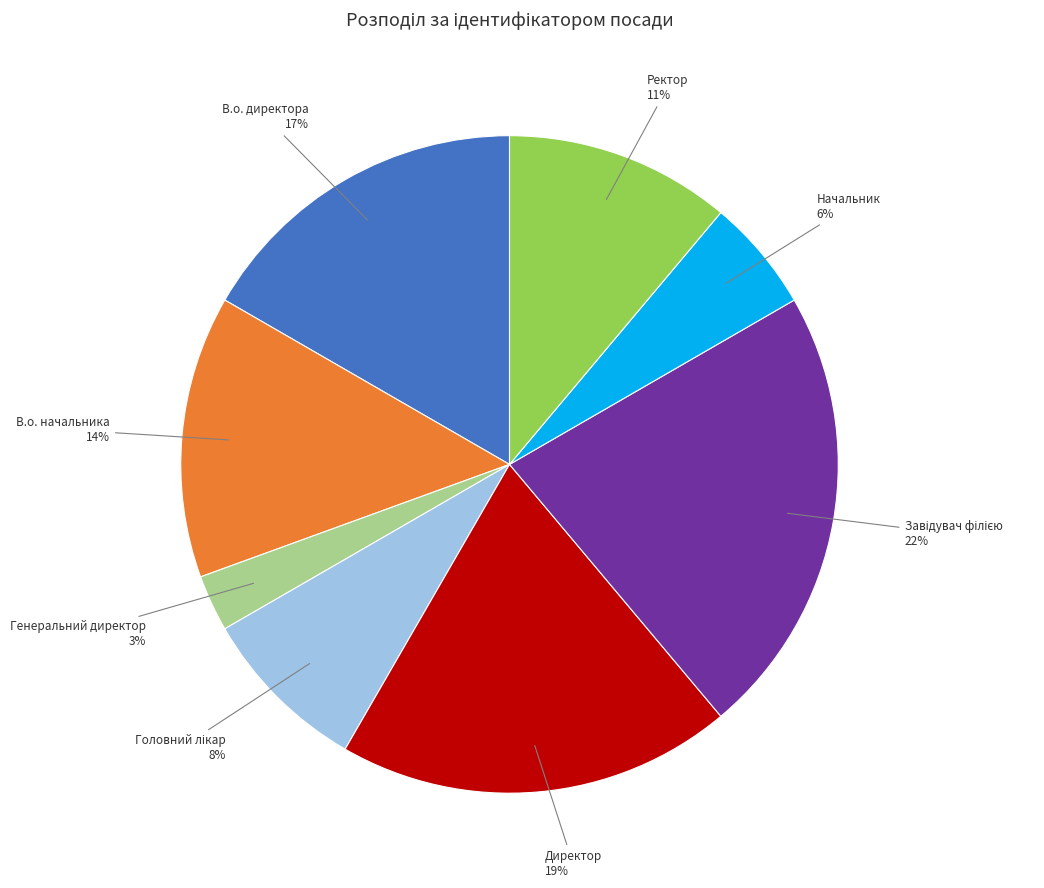

Combined, do Ректор and В.о. директора account for over 50%?

No